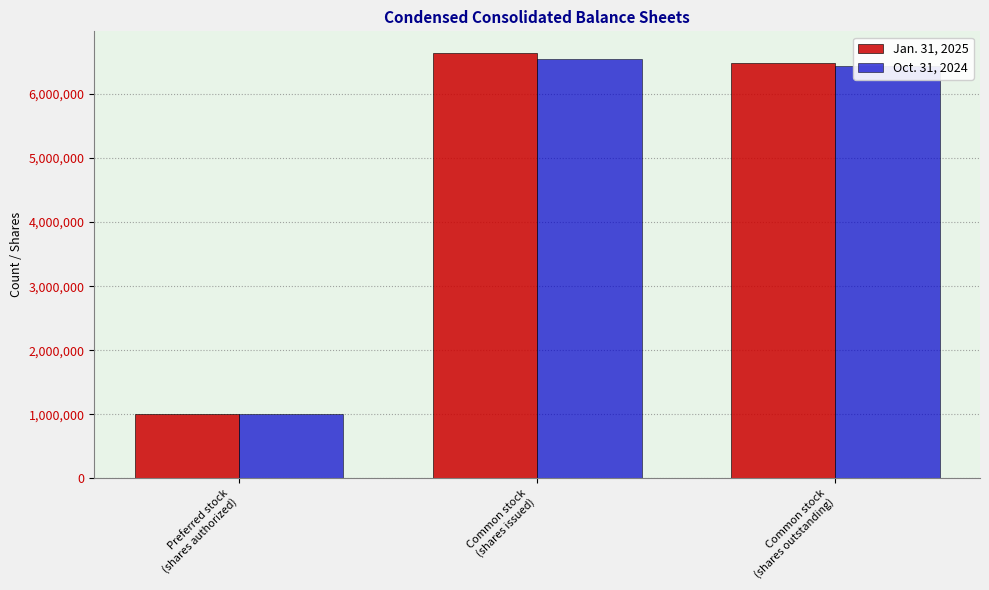

How many bars are there in total?

6